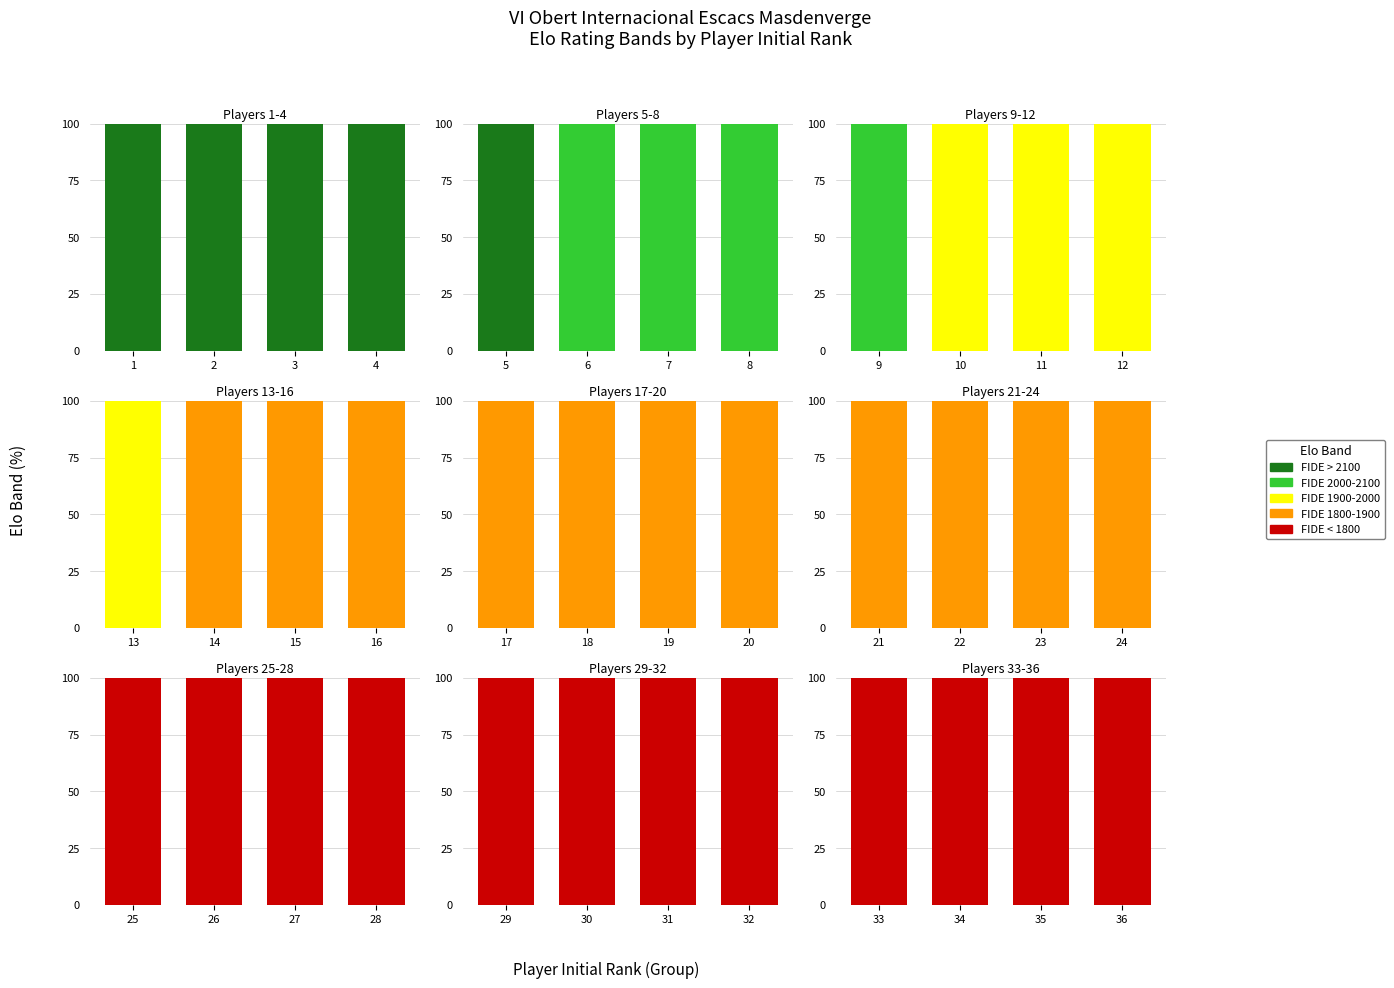

Which series has the widest spread of values?

FIDE > 2100